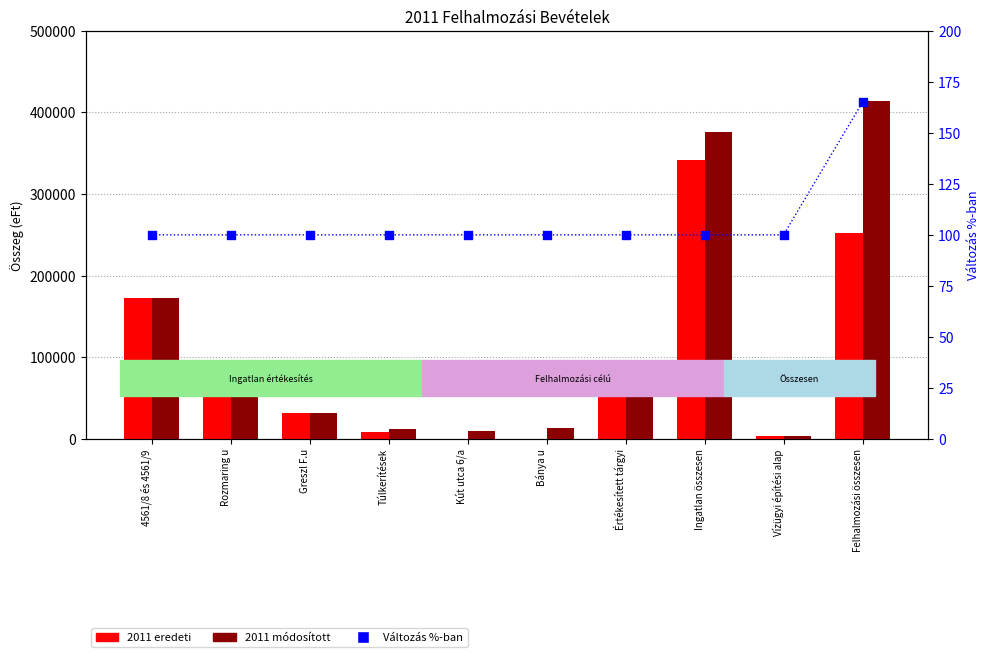

Which series reaches the minimum Y coordinate?

2011 eredeti